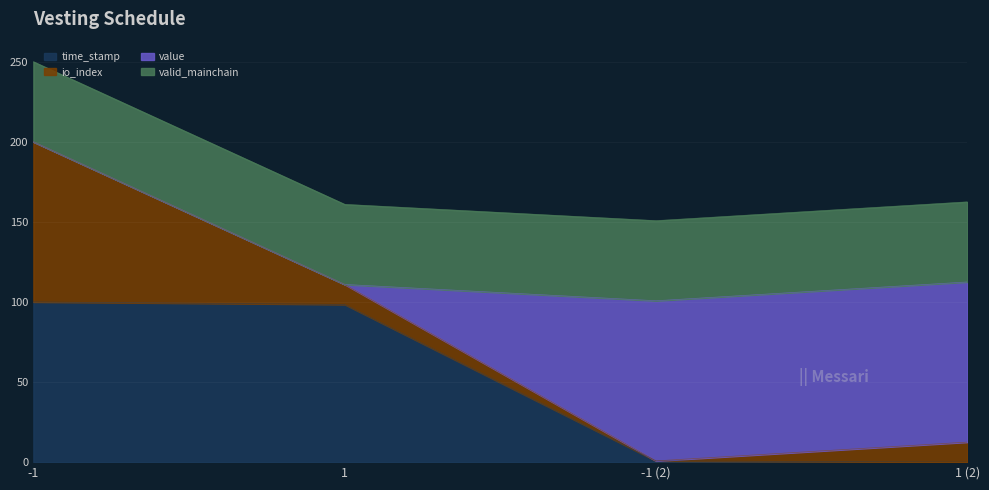

What is the total value across all series at 1?

160.9